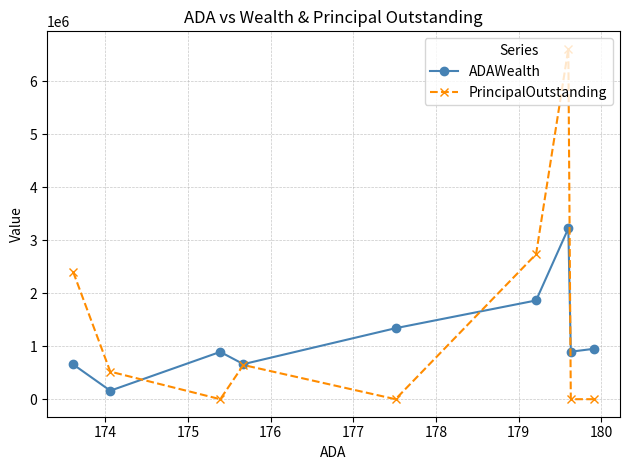

Rank the series by their maximum value, from highest to lowest.

PrincipalOutstanding, ADAWealth